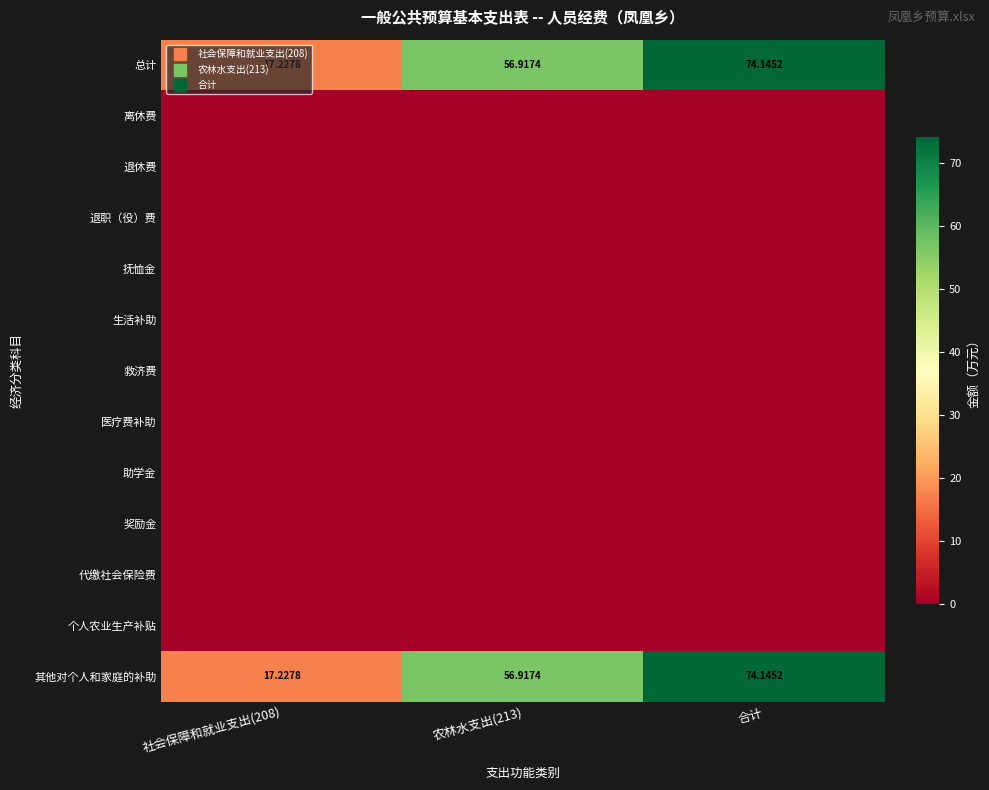

List the series in order of their peak value, lowest first.

离休费, 退休费, 退职（役）费, 抚恤金, 生活补助, 救济费, 医疗费补助, 助学金, 奖励金, 代缴社会保险费, 个人农业生产补贴, 总计, 其他对个人和家庭的补助